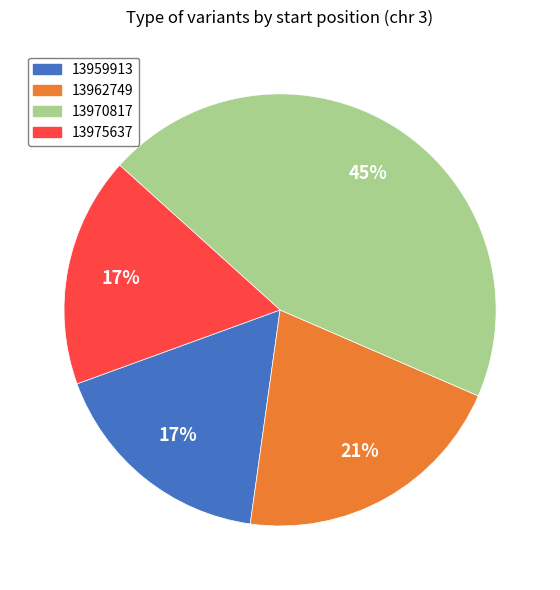

Count the number of slices in the pie.

4